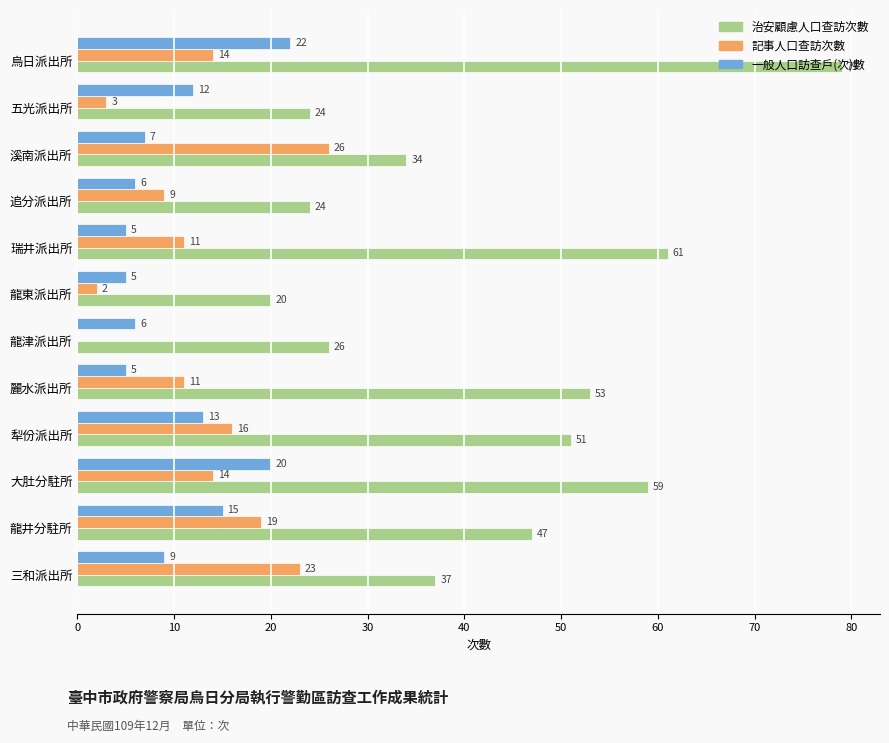

Which series has the largest total across all categories?

治安顧慮人口查訪次數